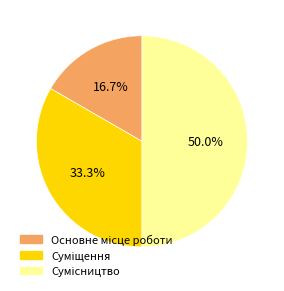

Is Сумісництво the majority of the pie?

No